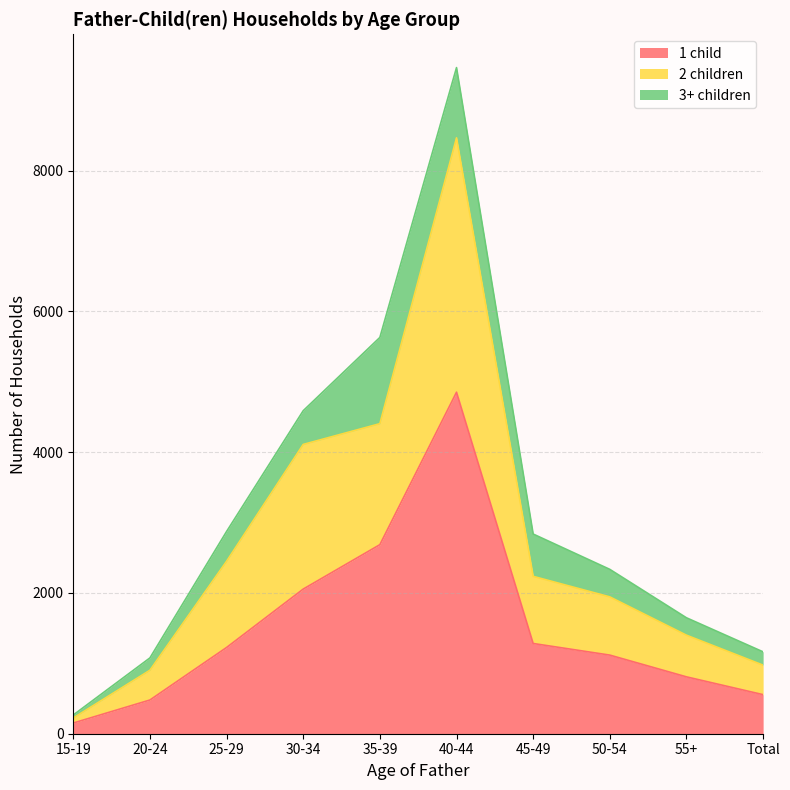

At which category does 1 child reach its first local peak?

40-44